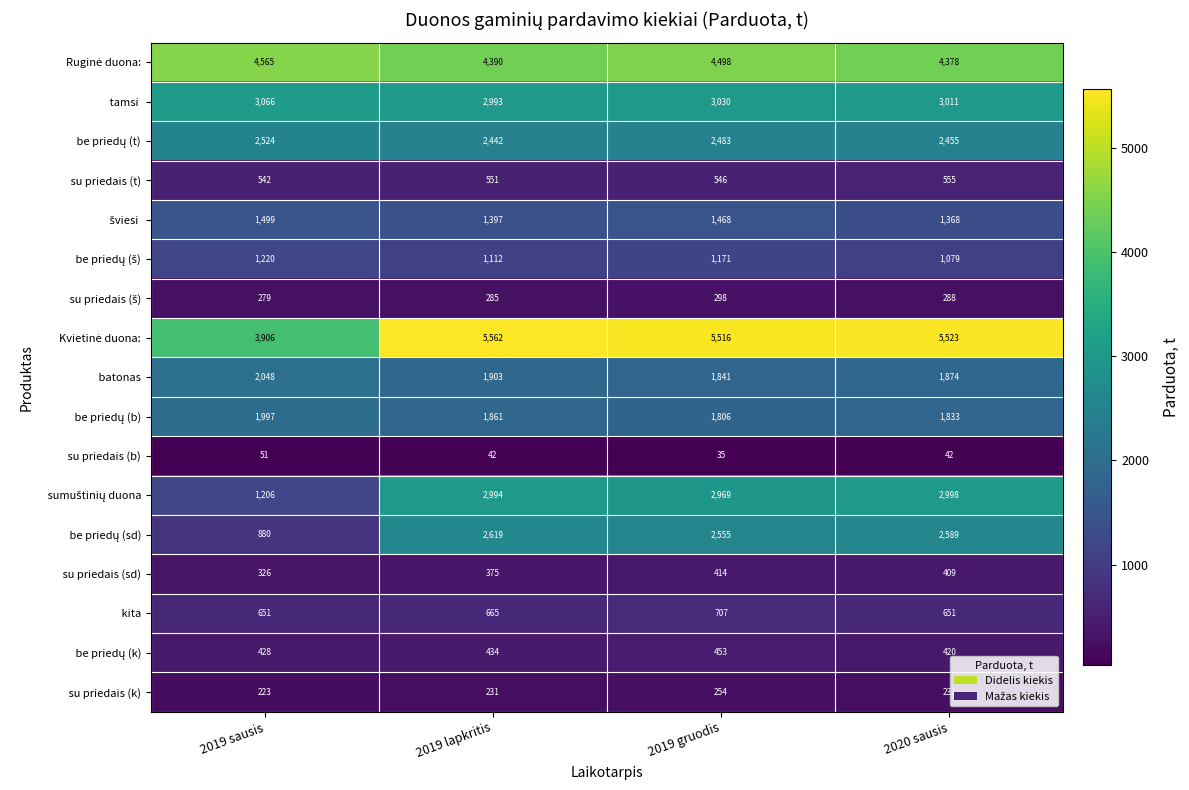

What is the smallest value displayed?

35